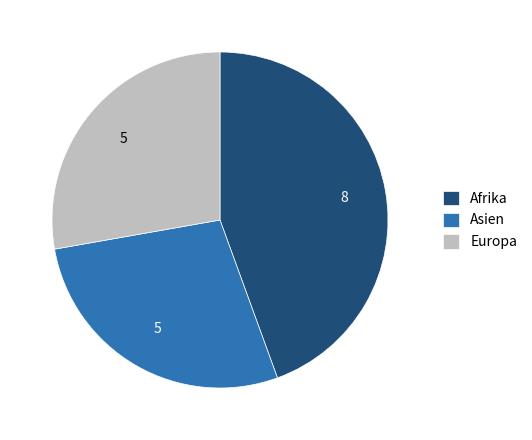

Is there a majority slice in this chart?

No